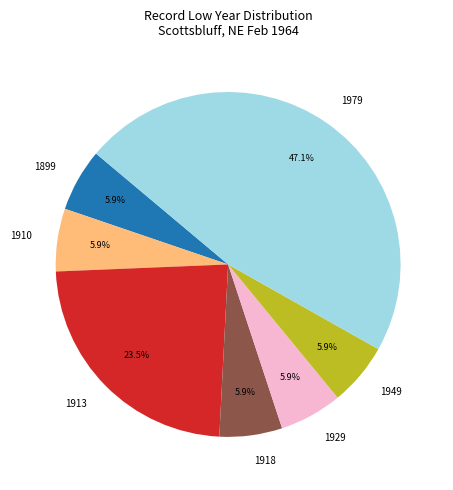

Combined, what portion of the pie is 1979 and 1949?

52.9%